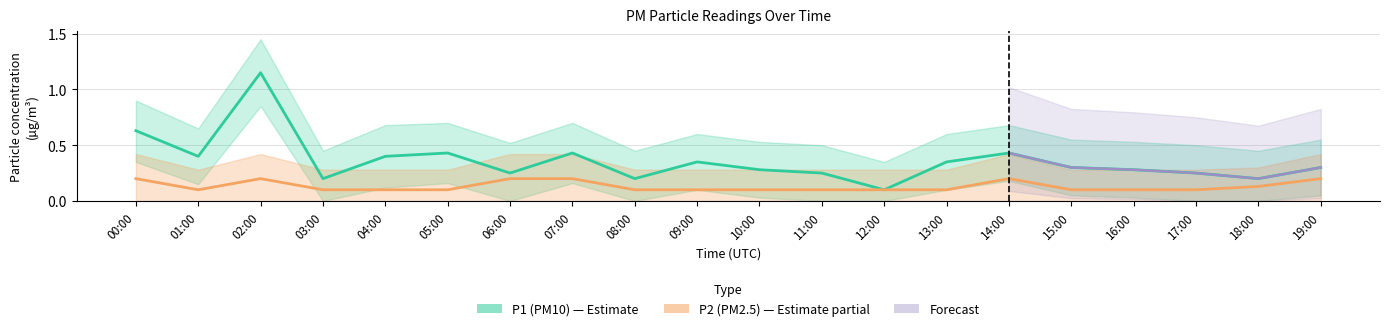

How many data points does each series have?

20